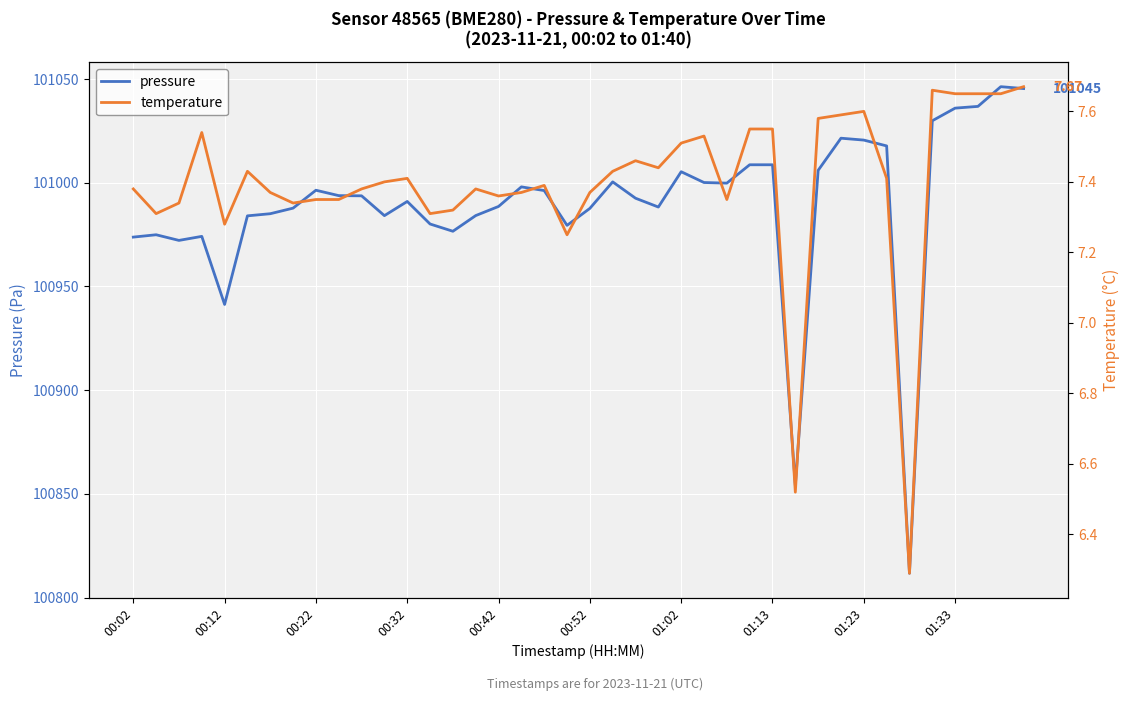

Count the number of data series in this chart.

2